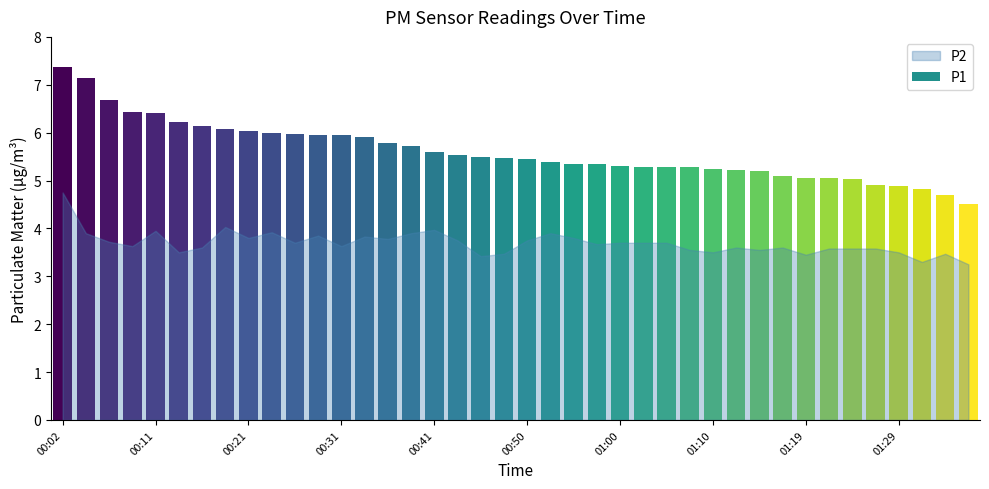

Between 00:02 and 01:00, which series saw the biggest shift?

P1